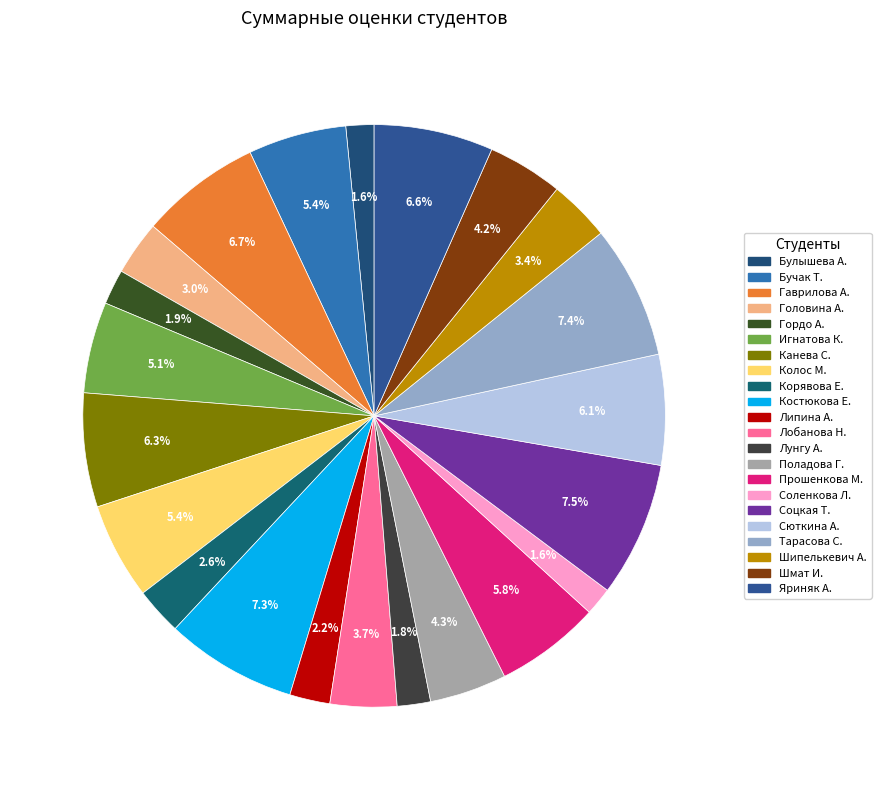

To the nearest percent, what is the difference between the largest and smallest slice percentages?

6%